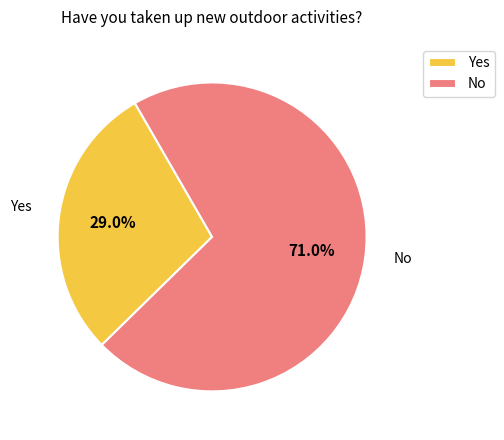

Rank the categories by value from highest to lowest.

No, Yes